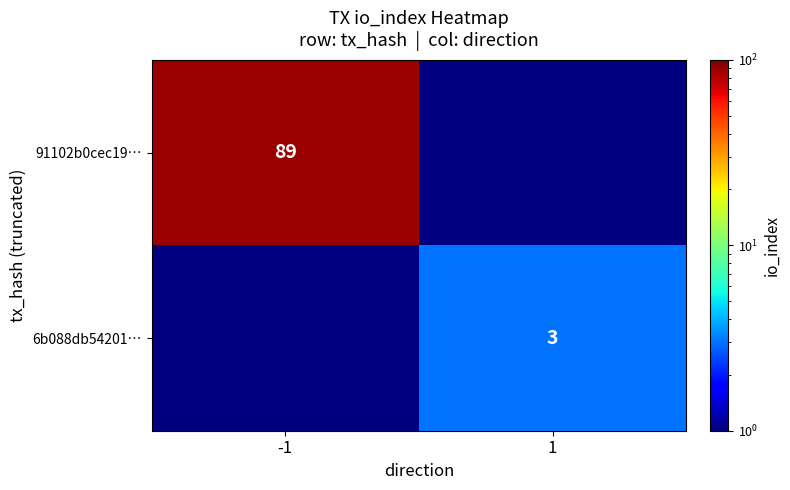

The value of 6b088db54201… at 1 is 5.2. True or false?

False